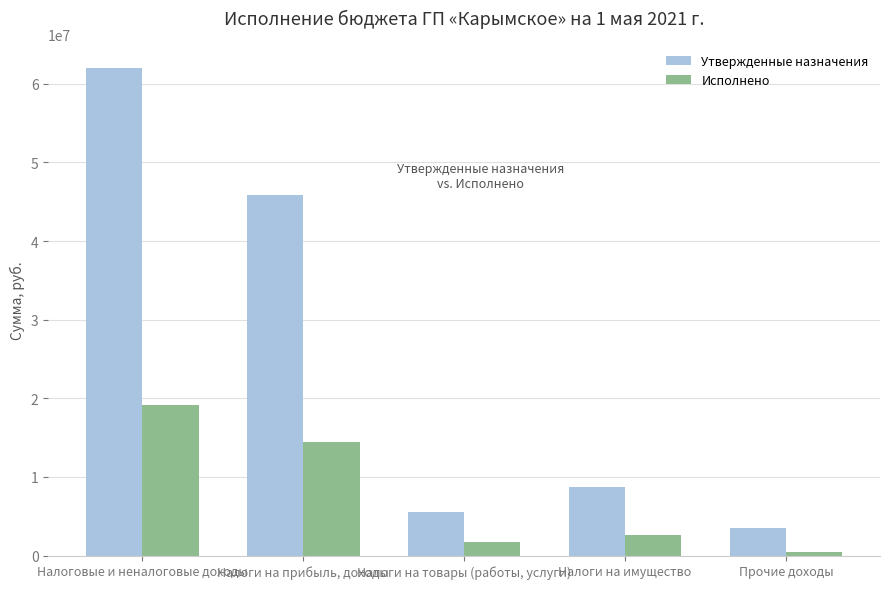

What is the approximate value of Исполнено at Налоговые и неналоговые доходы?

19200368.1